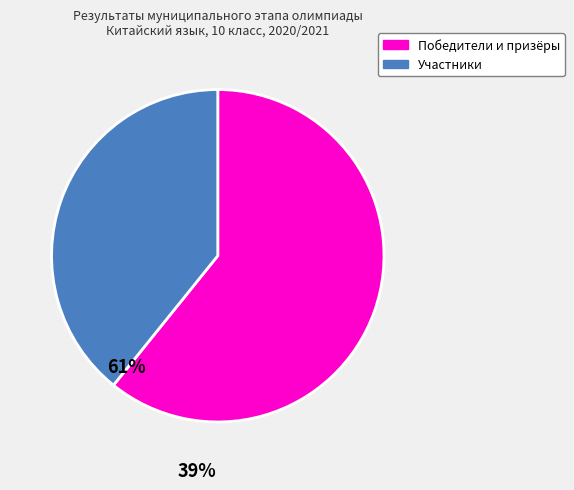

Does any single category account for the majority?

Yes